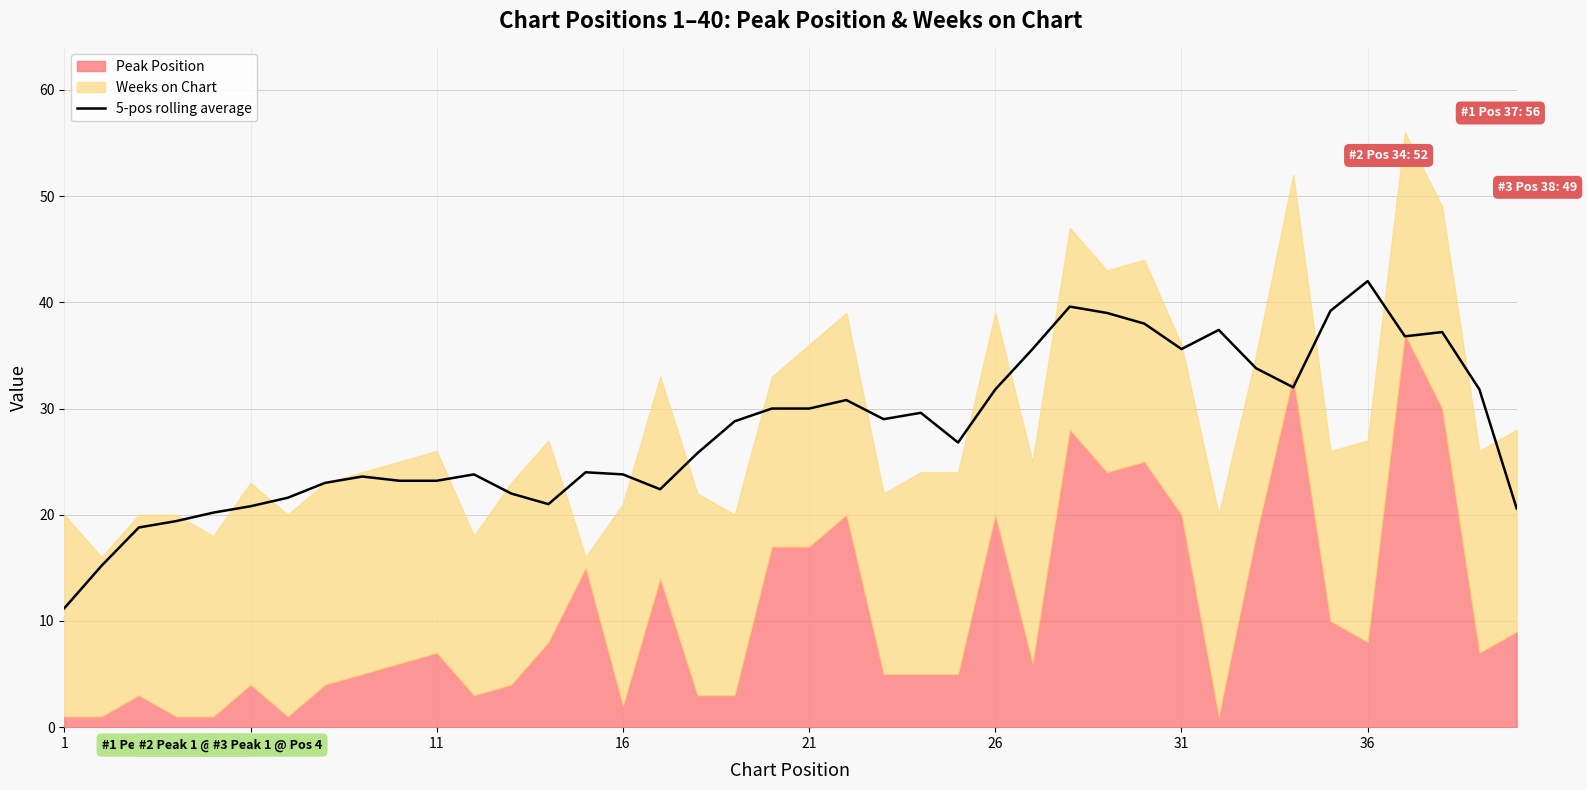

What is the value of the 20th point from the left?

30.0